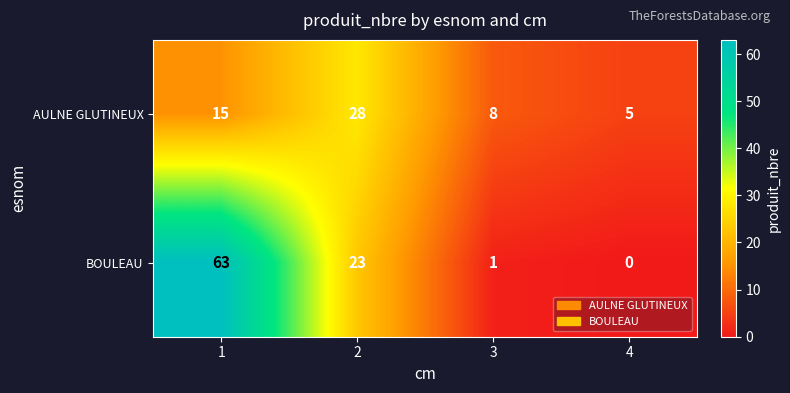

Which series has the widest spread of values?

BOULEAU